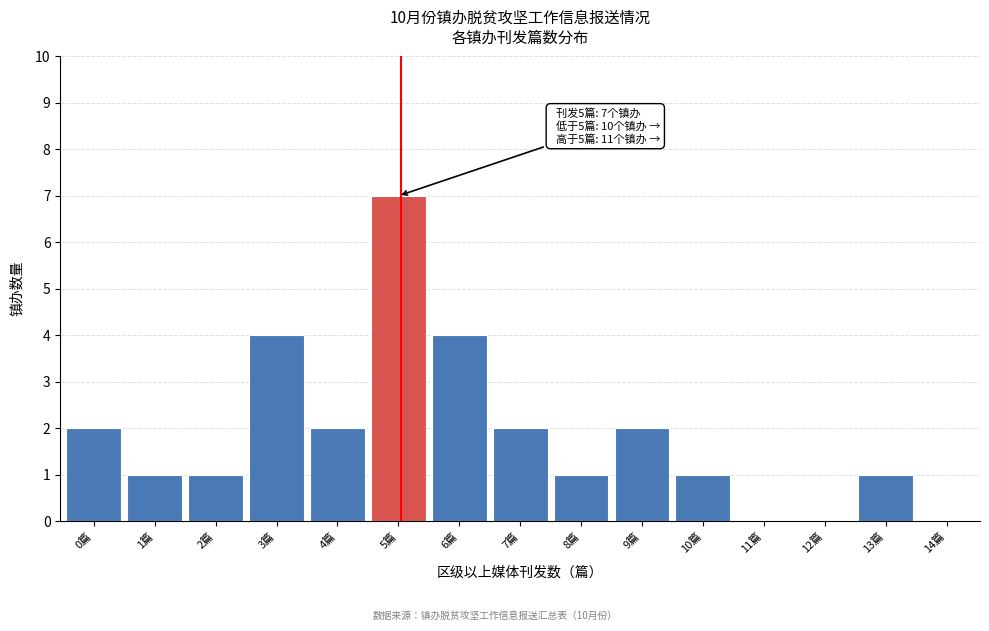

Reading right to left, transcribe all the data shown in this chart.

14篇=0	13篇=1	12篇=0	11篇=0	10篇=1	9篇=2	8篇=1	7篇=2	6篇=4	5篇=7	4篇=2	3篇=4	2篇=1	1篇=1	0篇=2